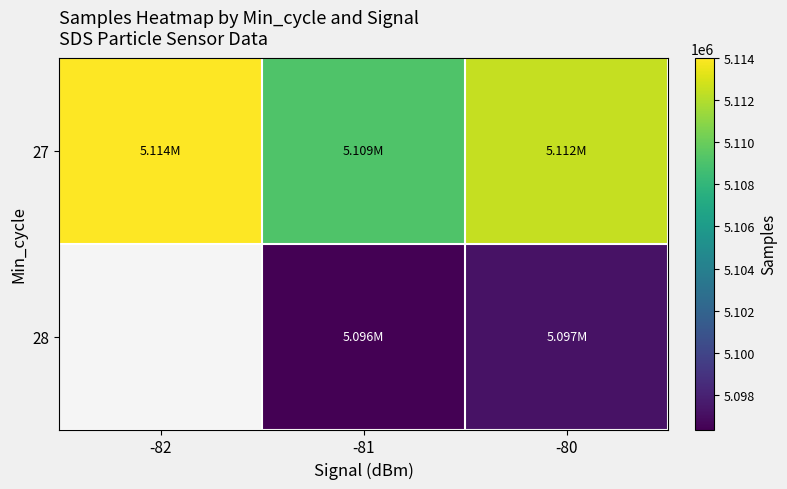

Between -80 and -82, which is larger?

-82